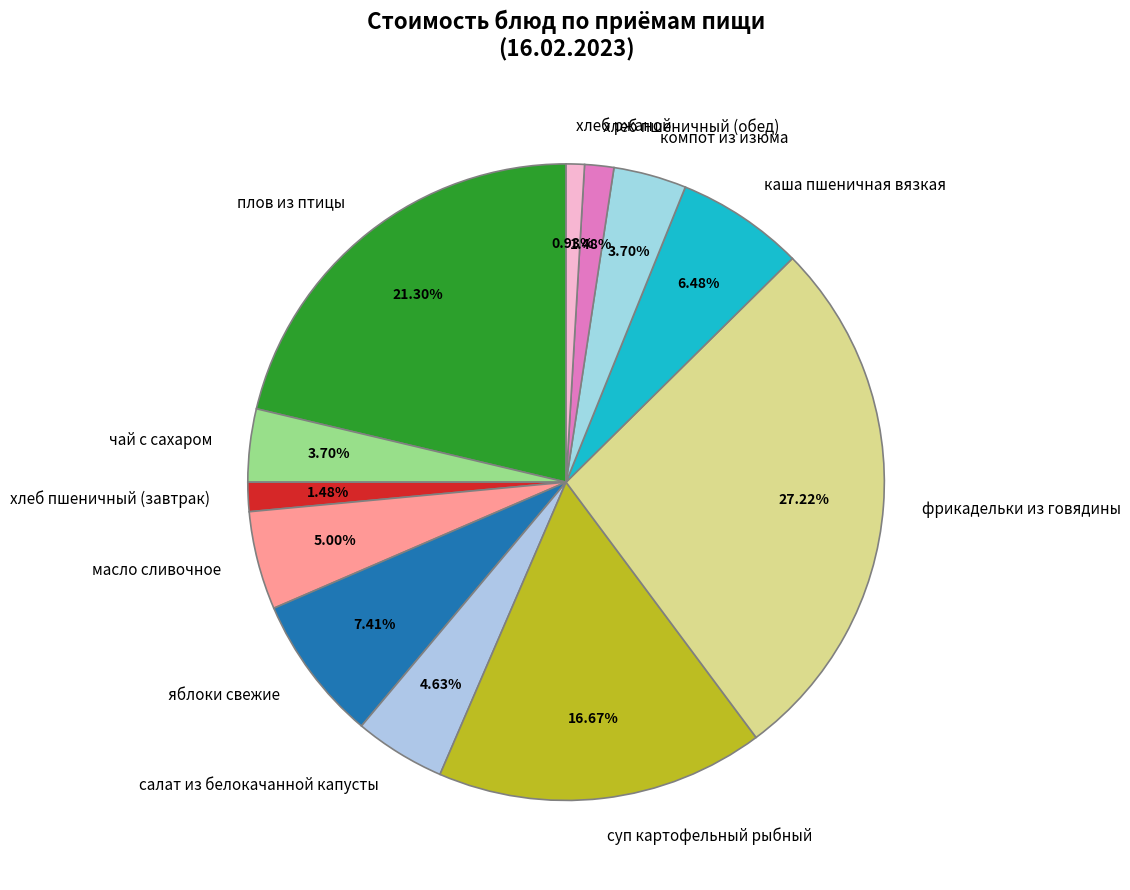

The хлеб ржаной slice represents 1% of the pie. True or false?

True